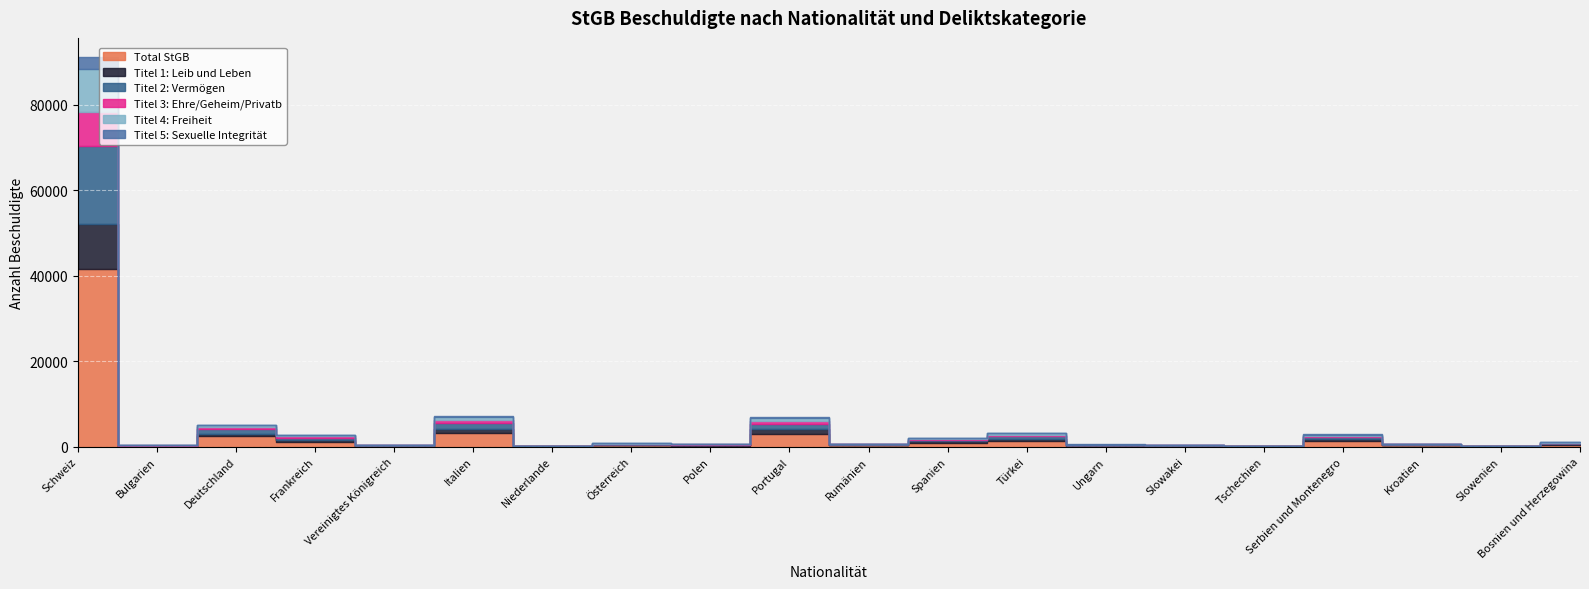

What is the maximum value for Total StGB?

41593